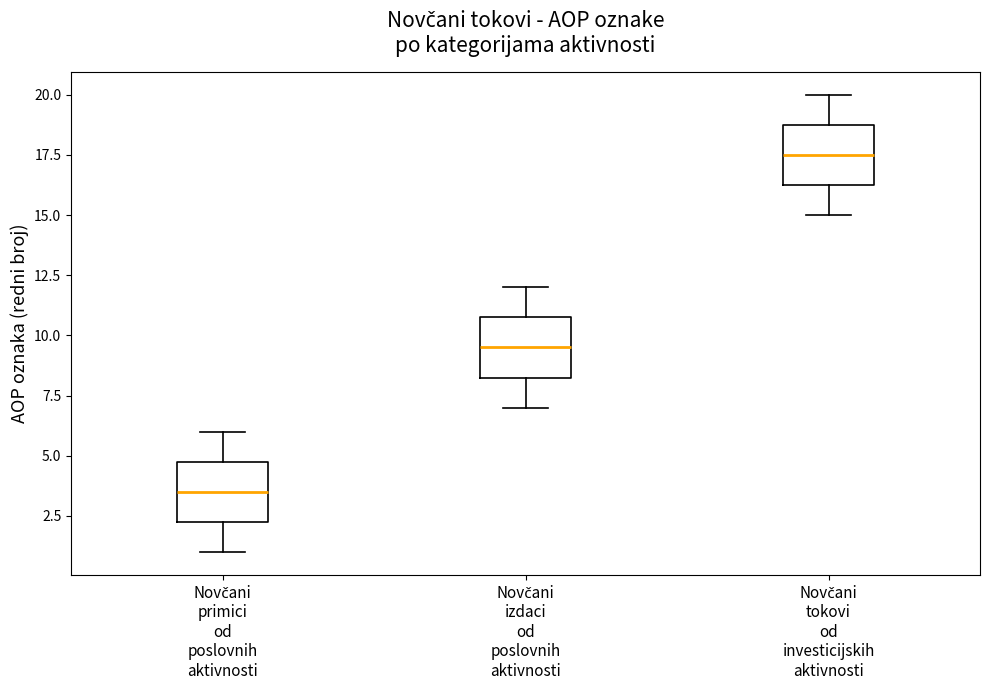

Where is the upper edge of the box for Novčani primici od poslovnih aktivnosti on the y-axis? The values are not printed on the chart, so give them approximately, as read against the axis.

5.0